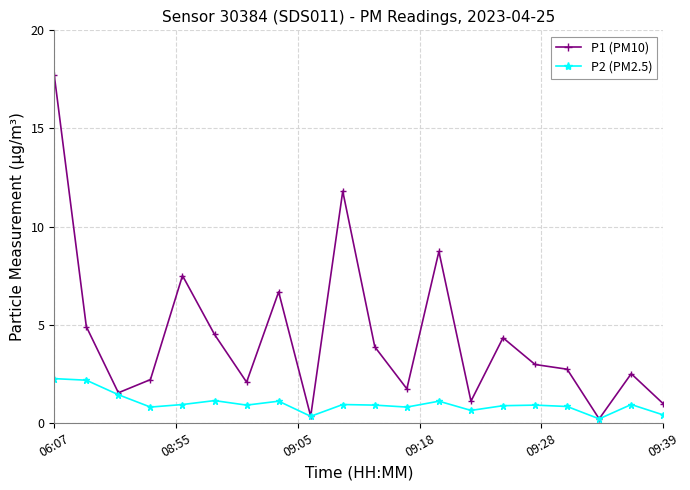

Which series has the largest range (max minus min)?

P1 (PM10)